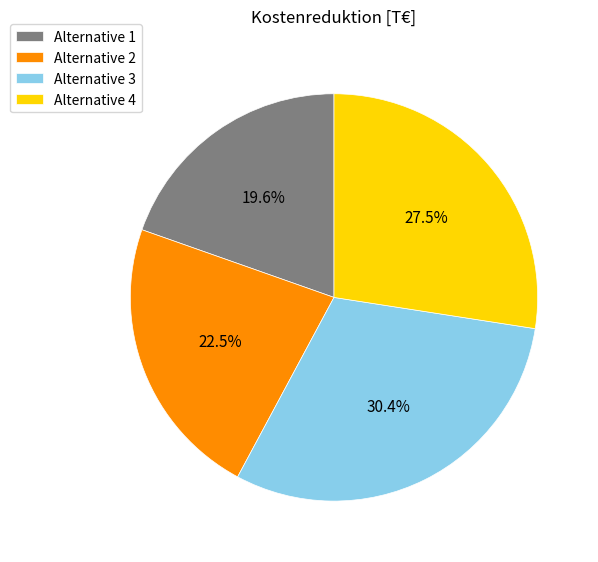

Which has a higher value, Alternative 4 or Alternative 1?

Alternative 4